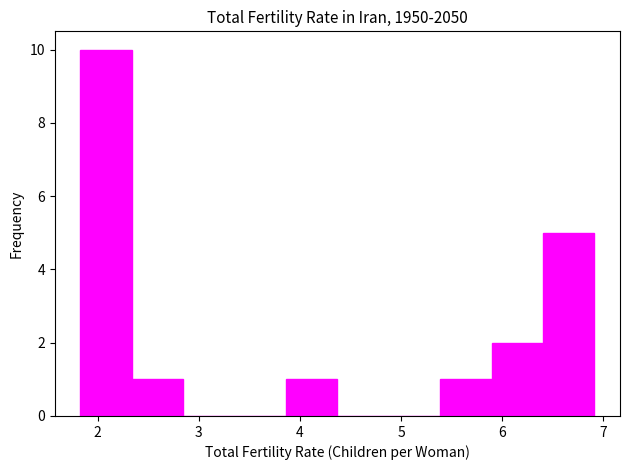

Over which range of the x-axis is the bar tallest?

1.8 to 2.3